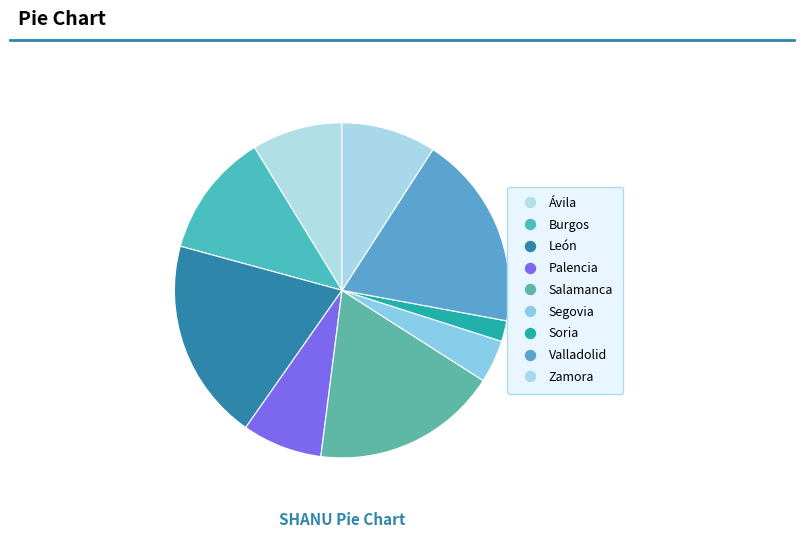

Is León the majority of the pie?

No